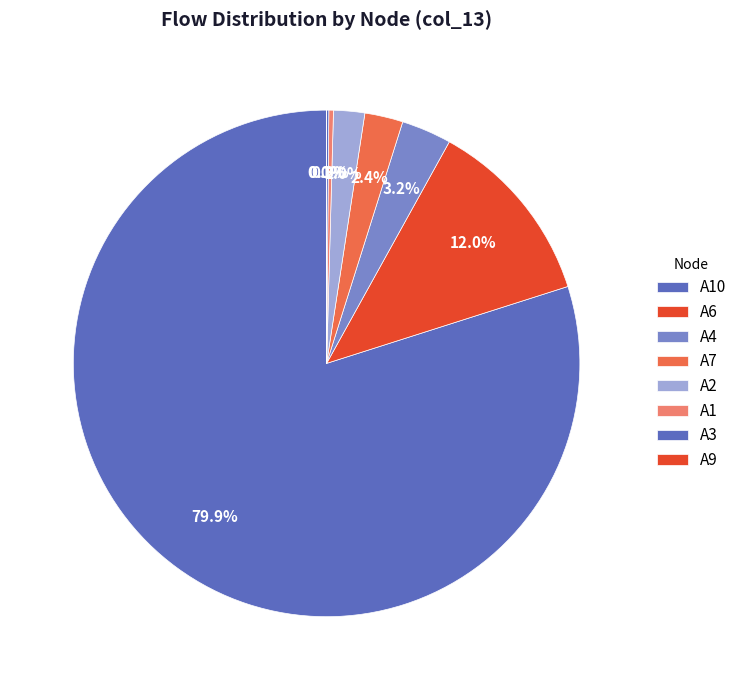

To the nearest percent, what portion does A6 represent?

12%